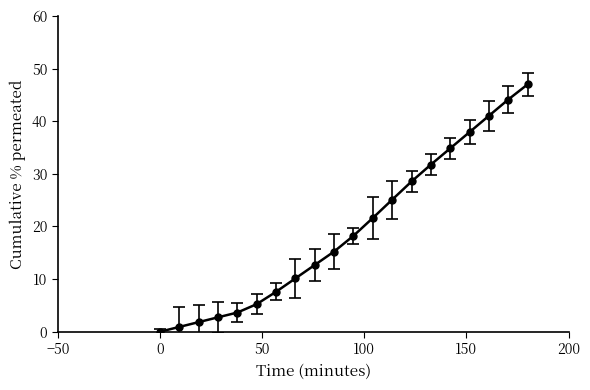

What is the value of the 20th point from the left?

47.0